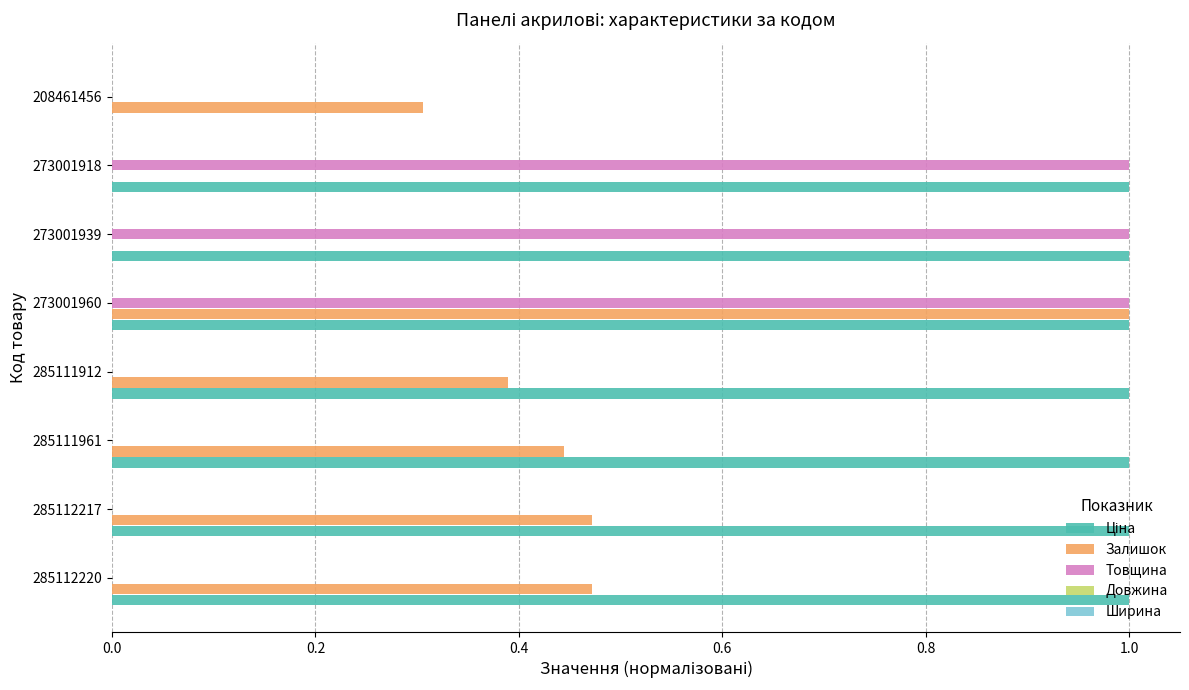

How many categories are shown in the chart?

8